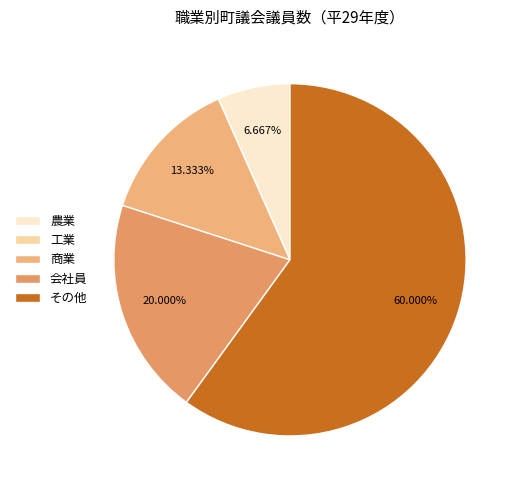

How much of the chart is everything except 農業?

93.3%